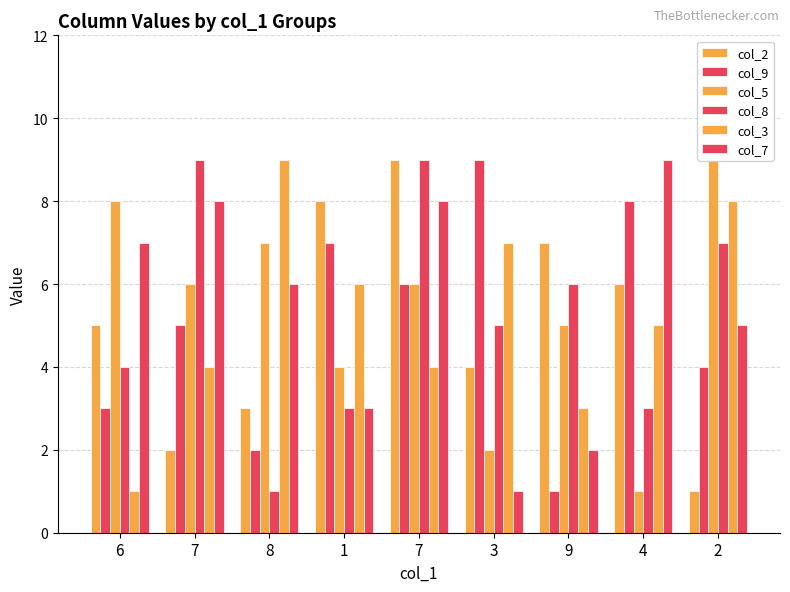

What is the smallest value displayed?

1